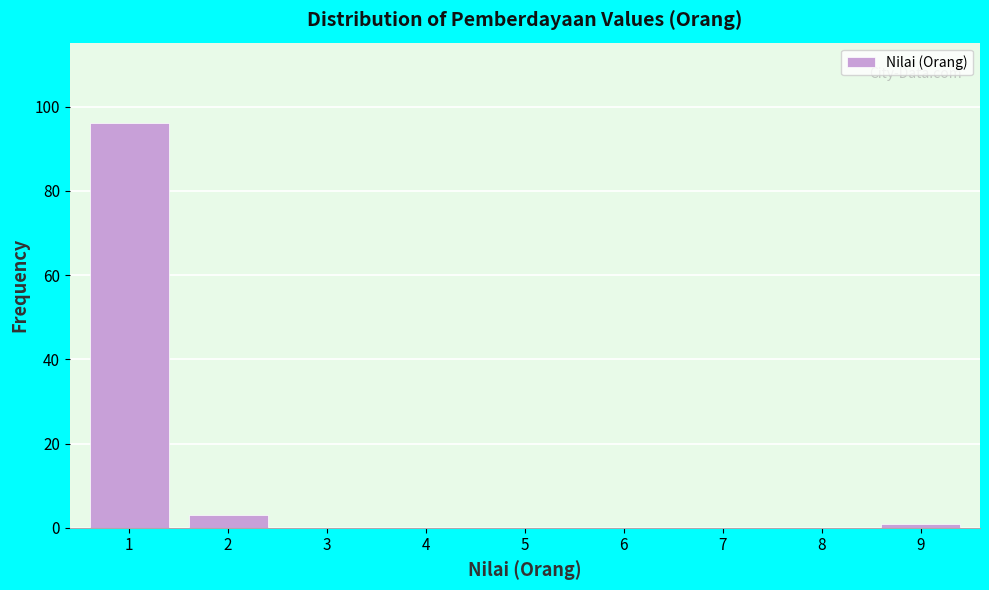

Reading left to right, list all the values displayed in this chart.

1=96	2=3	3=0	4=0	5=0	6=0	7=0	8=0	9=1